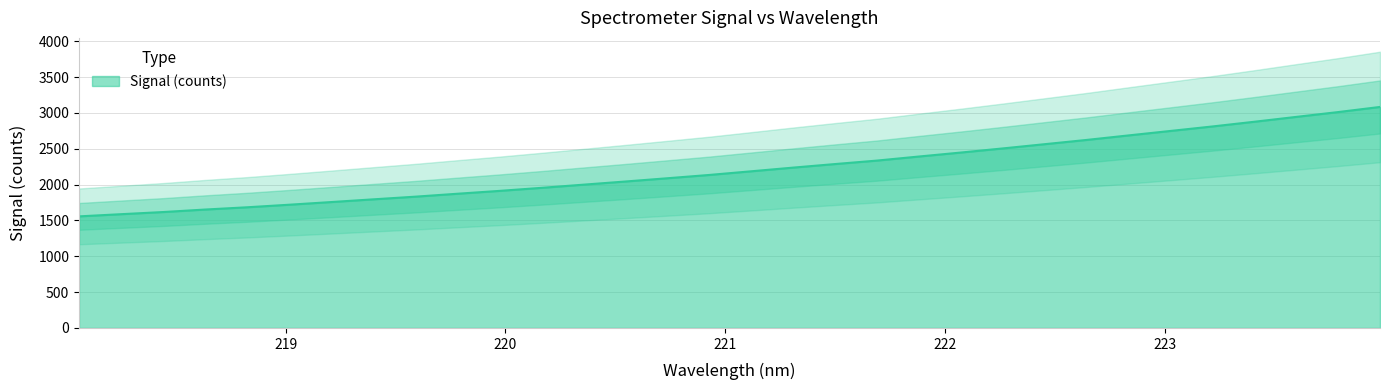

How many data points are less than 2186?

16